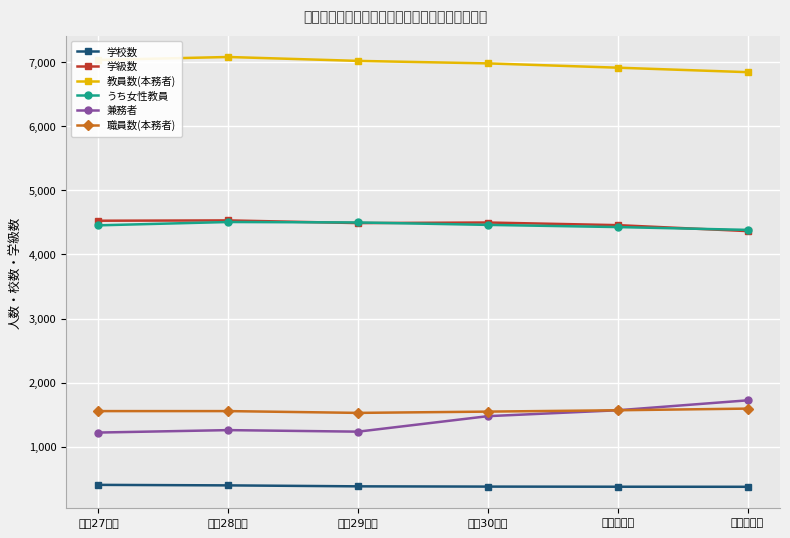

True or false: 教員数(本務者) and 職員数(本務者) intersect in this chart.

False